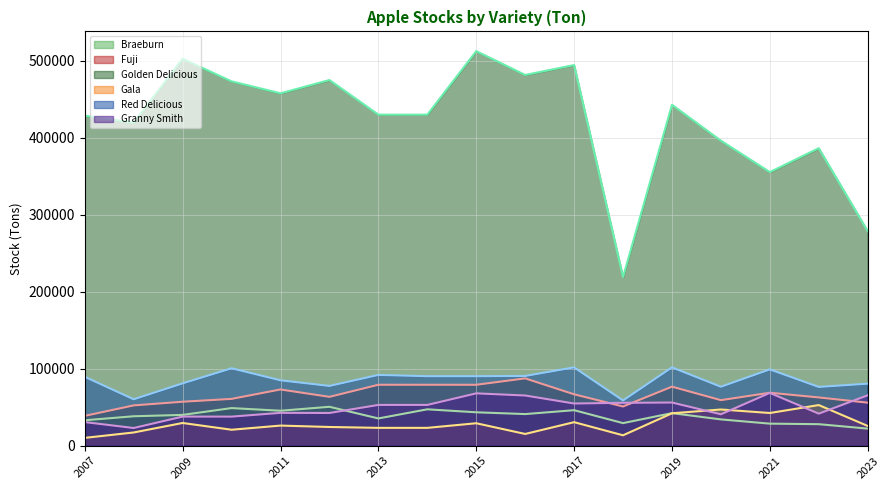

Reading left to right, what are all the values shown in this chart?

Braeburn: 2023=22181.0	2022=27970.0	2021=28651.8	2020=34169.0	2019=42330.8	2018=29352.1	2017=46137.4	2016=41096.8	2015=43408.0	2014=47284.0	2013=35420.0	2012=50557.6	2011=45432.0	2010=48875.3	2009=40013.0	2008=38248.0	2007=33048.0
Fuji: 2023=55916.0	2022=62703.0	2021=68797.0	2020=59184.0	2019=76693.9	2018=50932.6	2017=66776.2	2016=87474.6	2015=79151.0	2014=79174.0	2013=79174.0	2012=63472.9	2011=73053.0	2010=60830.9	2009=57133.4	2008=52362.9	2007=38768.0
Golden Delicious: 2023=278633.0	2022=386526.0	2021=355454.5	2020=396281.0	2019=442897.2	2018=219090.0	2017=494538.3	2016=481663.9	2015=512628.0	2014=430066.0	2013=430066.0	2012=475064.4	2011=457811.0	2010=473349.3	2009=502652.3	2008=419737.1	2007=428678.0
Gala: 2023=25646.0	2022=52803.0	2021=42477.5	2020=47048.0	2019=42119.9	2018=13515.0	2017=30577.8	2016=15271.1	2015=29179.0	2014=23186.0	2013=23186.0	2012=24320.2	2011=26151.0	2010=20743.6	2009=29535.3	2008=17193.9	2007=10189.0
Red Delicious: 2023=80583.0	2022=76350.0	2021=99134.7	2020=76591.0	2019=101783.6	2018=58765.0	2017=101763.8	2016=90596.7	2015=90299.0	2014=90299.0	2013=91934.0	2012=77652.9	2011=84957.0	2010=100588.1	2009=80977.8	2008=60305.6	2007=89479.0
Granny Smith: 2023=65488.0	2022=41642.0	2021=68590.2	2020=40829.0	2019=56094.2	2018=55712.2	2017=54815.8	2016=65226.2	2015=68010.0	2014=52976.0	2013=52976.0	2012=42513.0	2011=42678.0	2010=37782.3	2009=37822.2	2008=23003.2	2007=30661.0